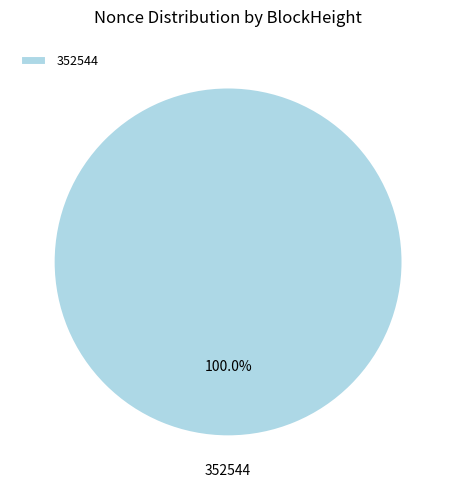

Rank the categories by value from highest to lowest.

352544